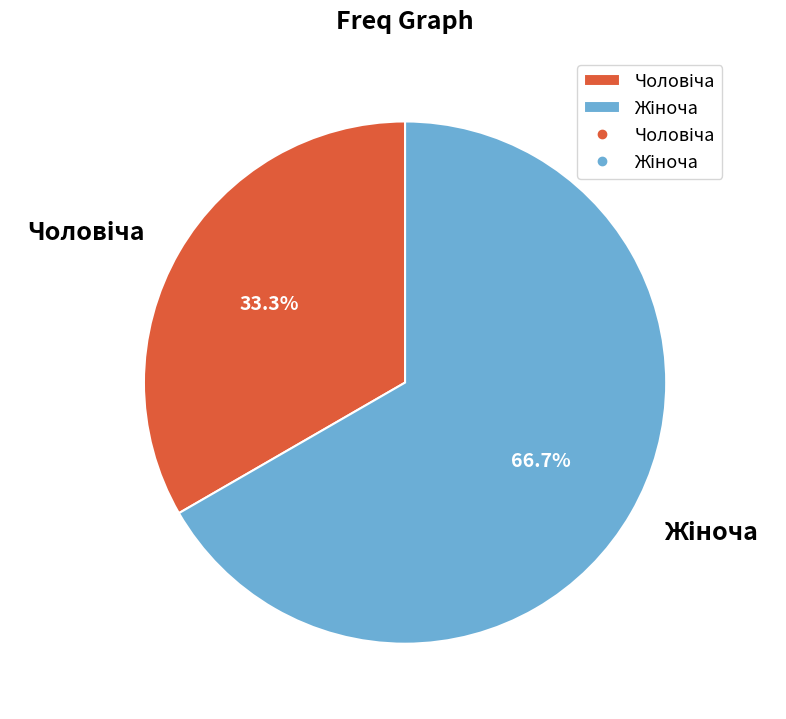

Does any single category account for the majority?

Yes